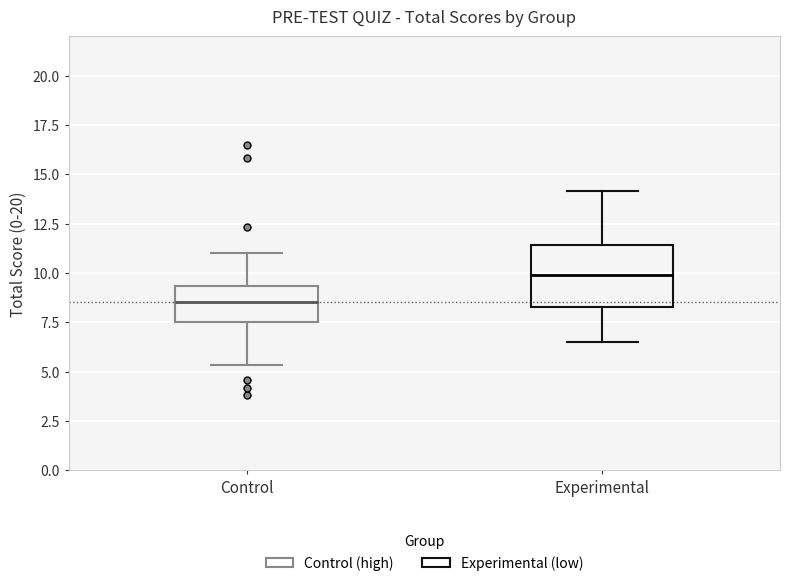

Reading left to right, read every box against the y-axis: the position of its median line, the range the box covers, and the ends of its whiskers. The values are not printed on the chart, so give them approximately, as read against the axis.

Control: median 8.5, box 7.5 to 9.5, whiskers 5.5 to 11.0
Experimental: median 10.0, box 8.5 to 11.5, whiskers 6.5 to 14.0